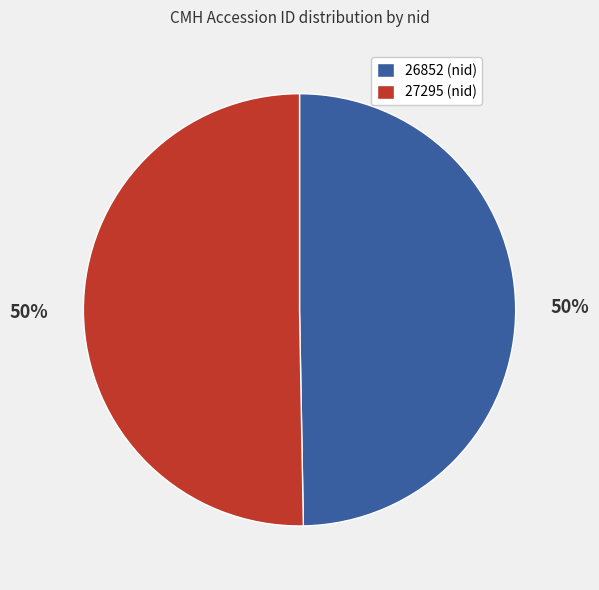

Approximately how many times larger is the value at 27295 compared to 26852?

1.0